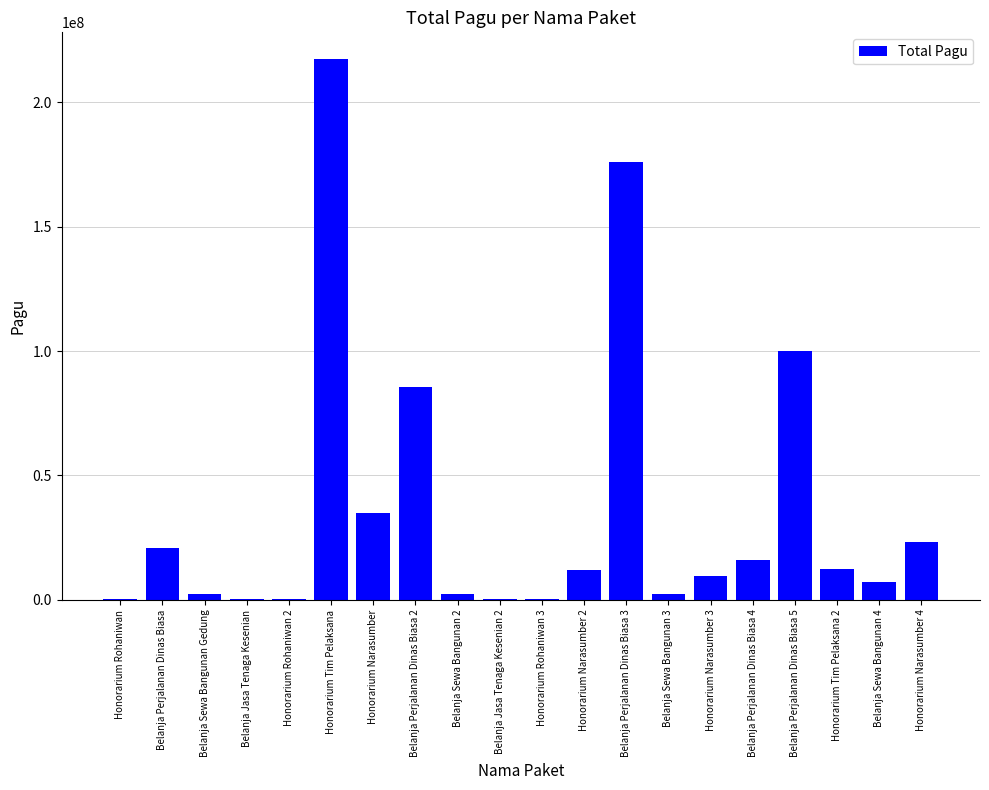

Count the number of categories in the chart.

20